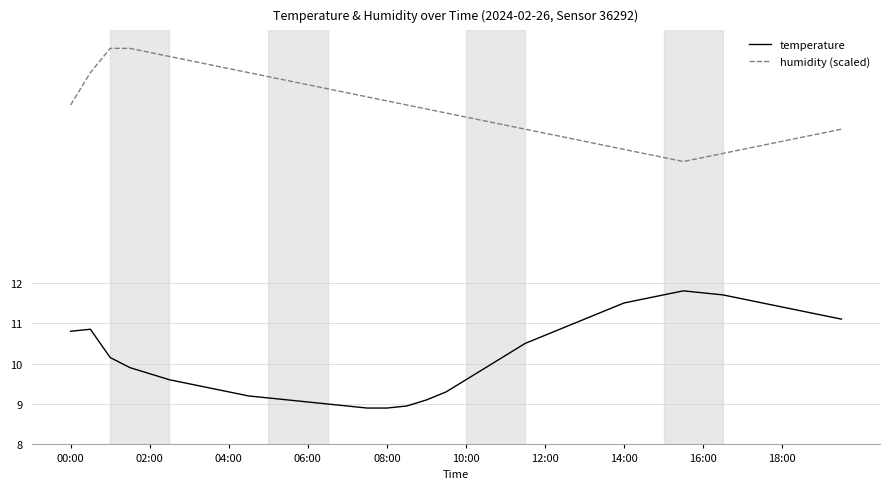

True or false: humidity (scaled) and temperature intersect in this chart.

False